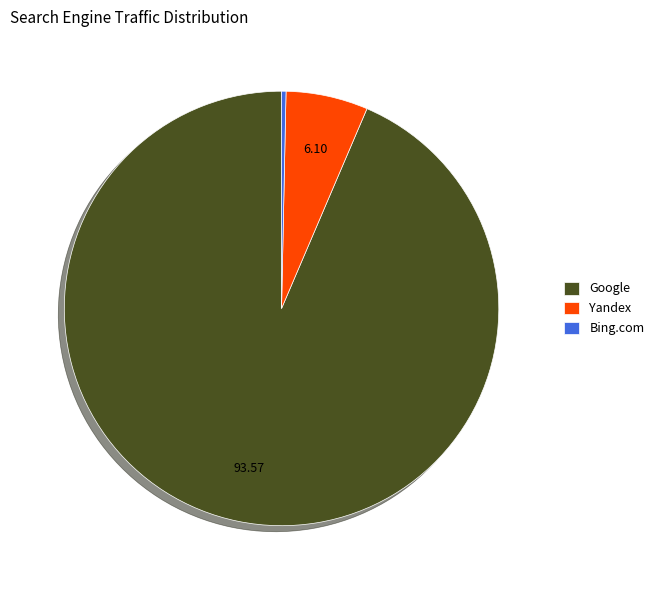

Do Bing.com and Google together represent more than half of the pie?

Yes